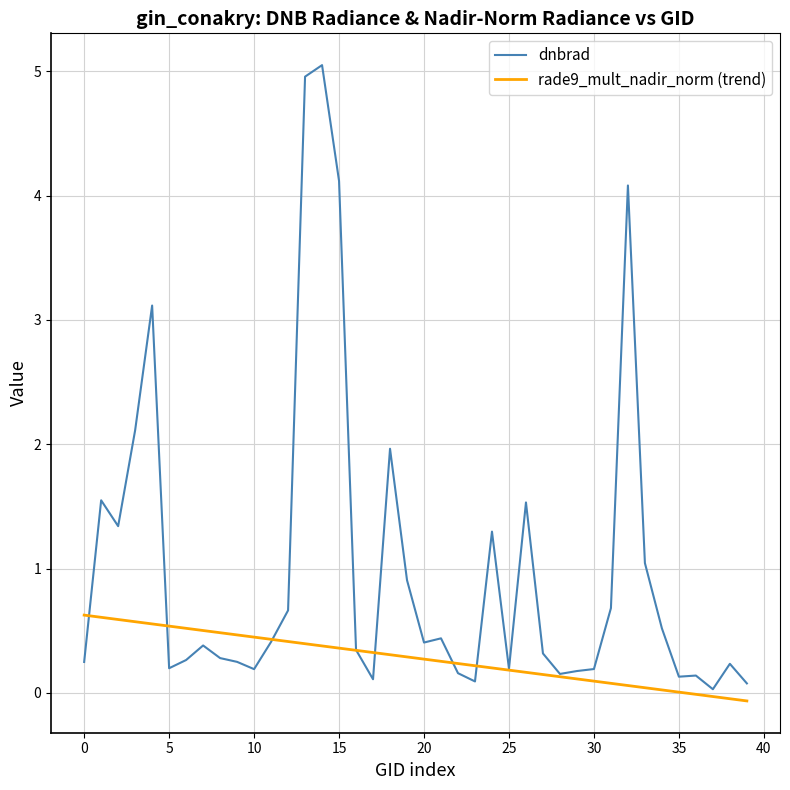

List the series in order of their peak value, lowest first.

rade9_mult_nadir_norm (trend), dnbrad